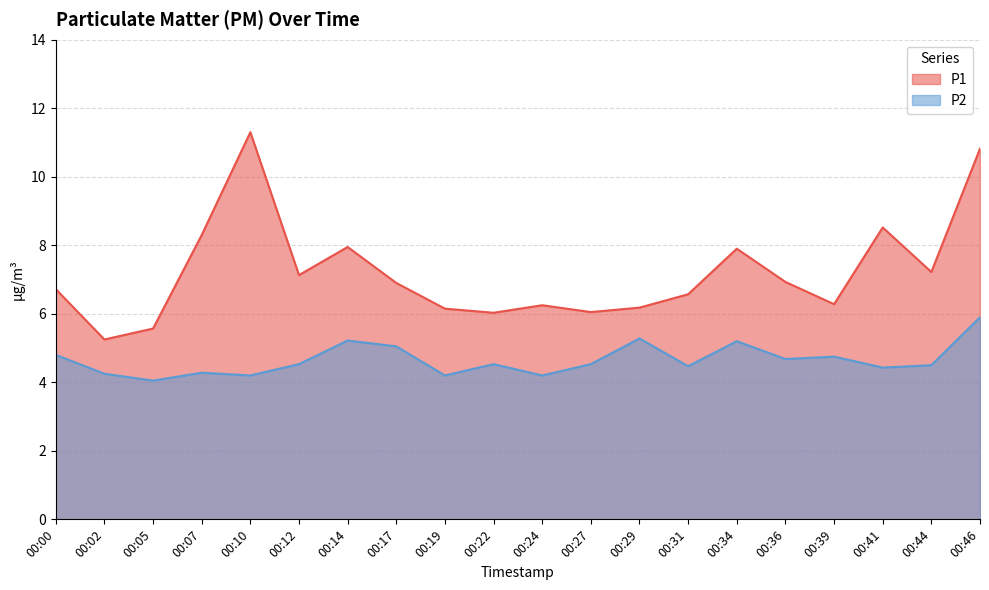

Is the value of P1 at 00:39 greater than the value of P2 at 00:31?

Yes